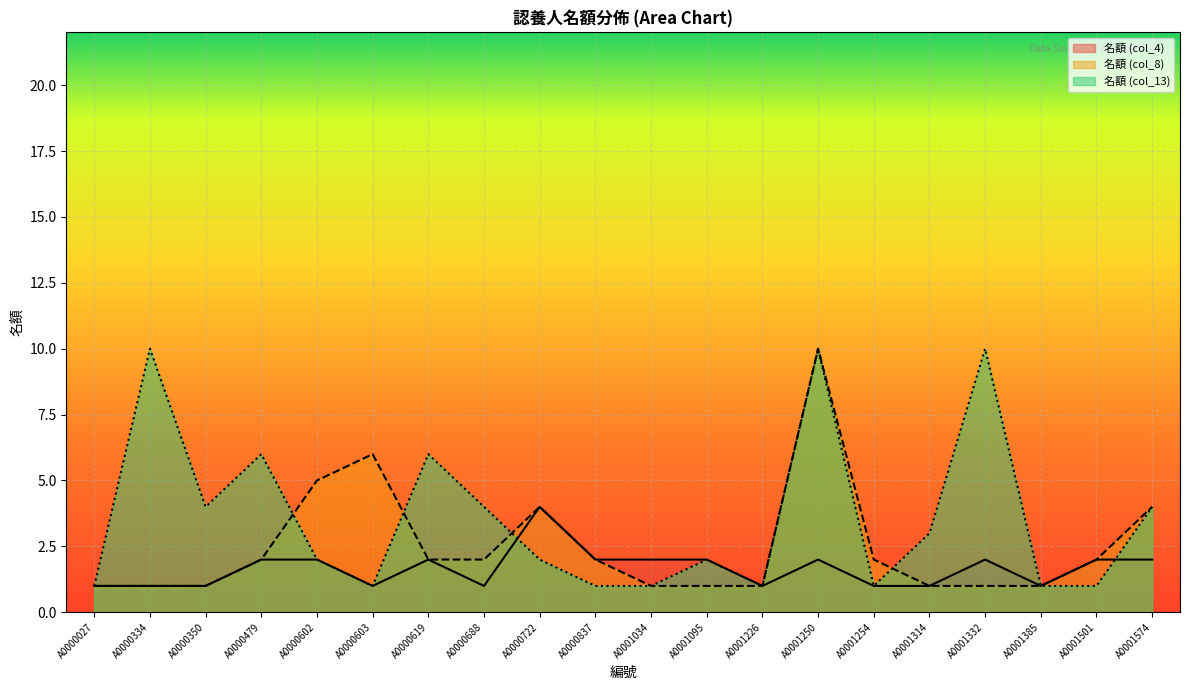

What are all the series names shown in the legend?

名額 (col_4), 名額 (col_8), 名額 (col_13)